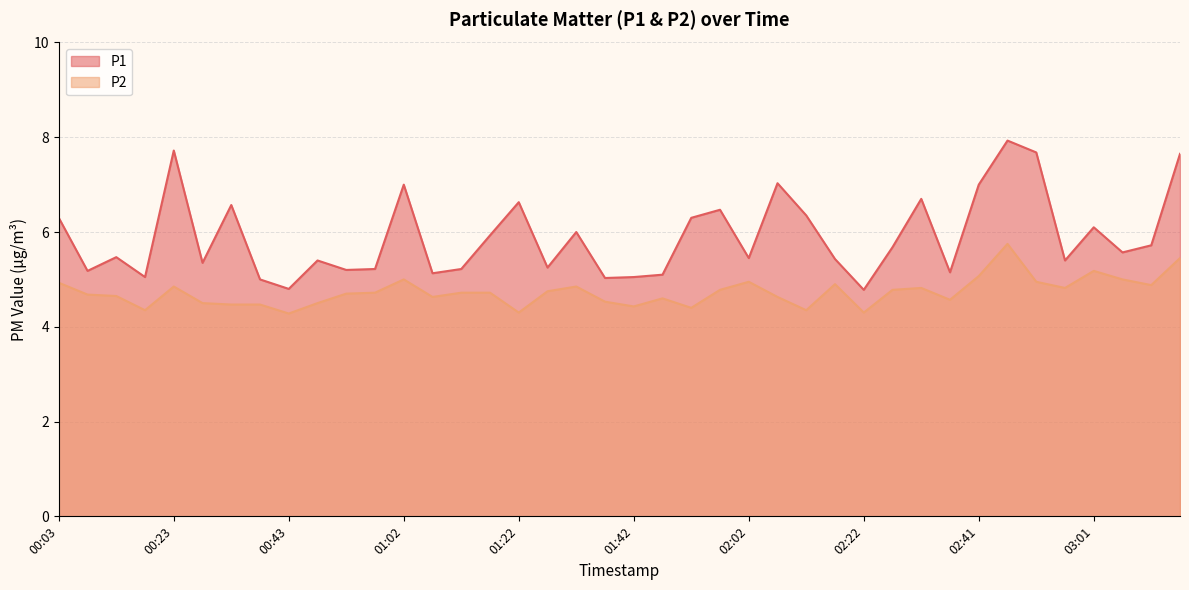

At which category is the sum across all series the highest?

02:46